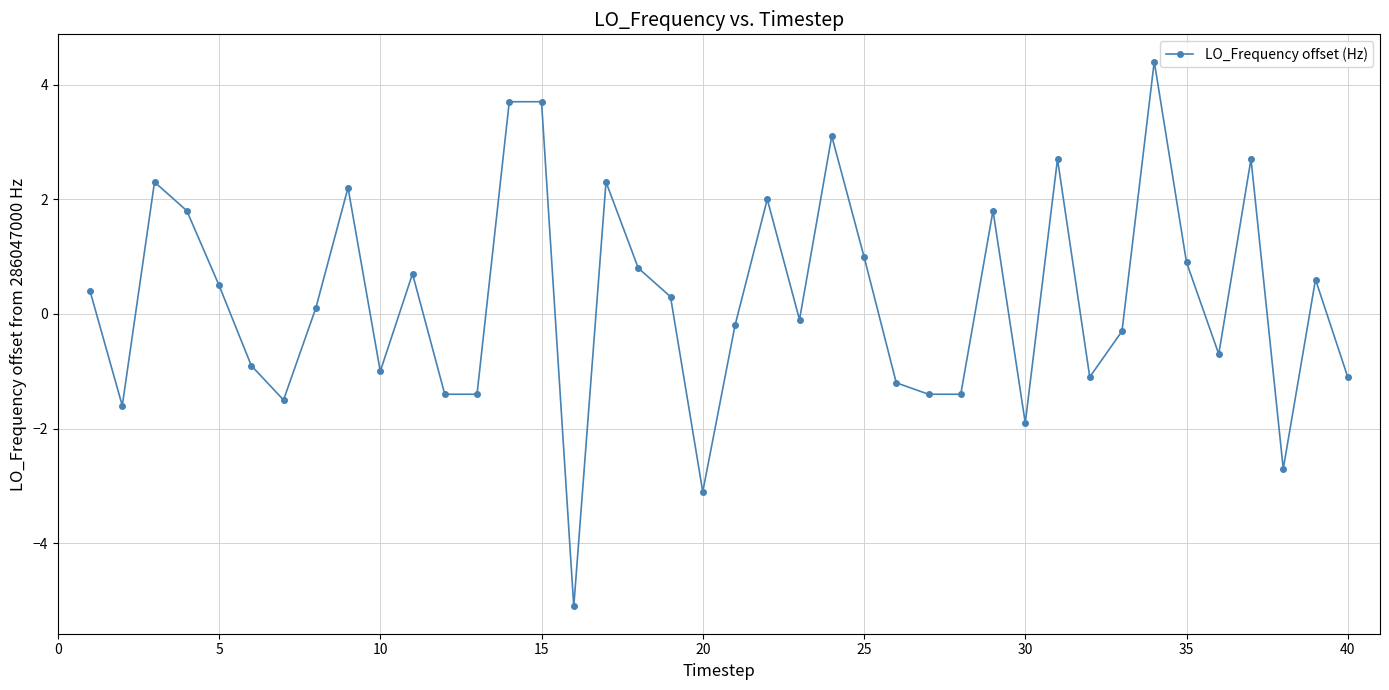

True or false: the data has more than 0 interior local peaks.

True